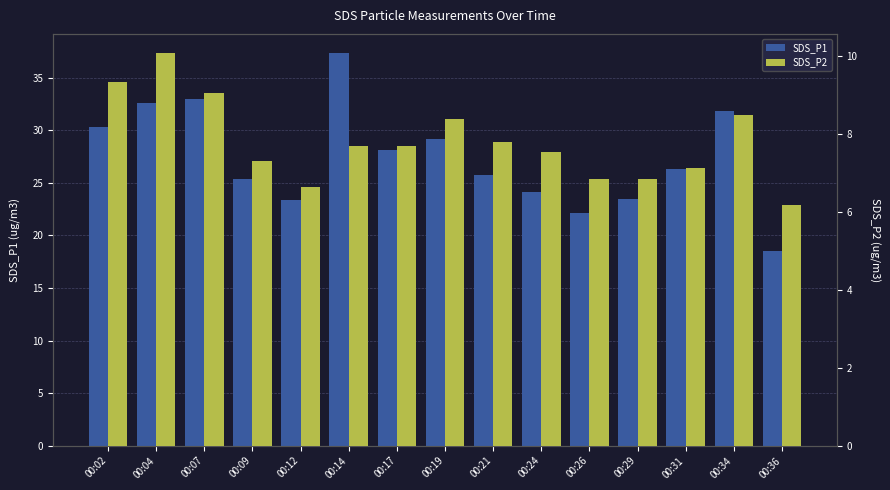

Which series changed the most between 00:09 and 00:21?

SDS_P2